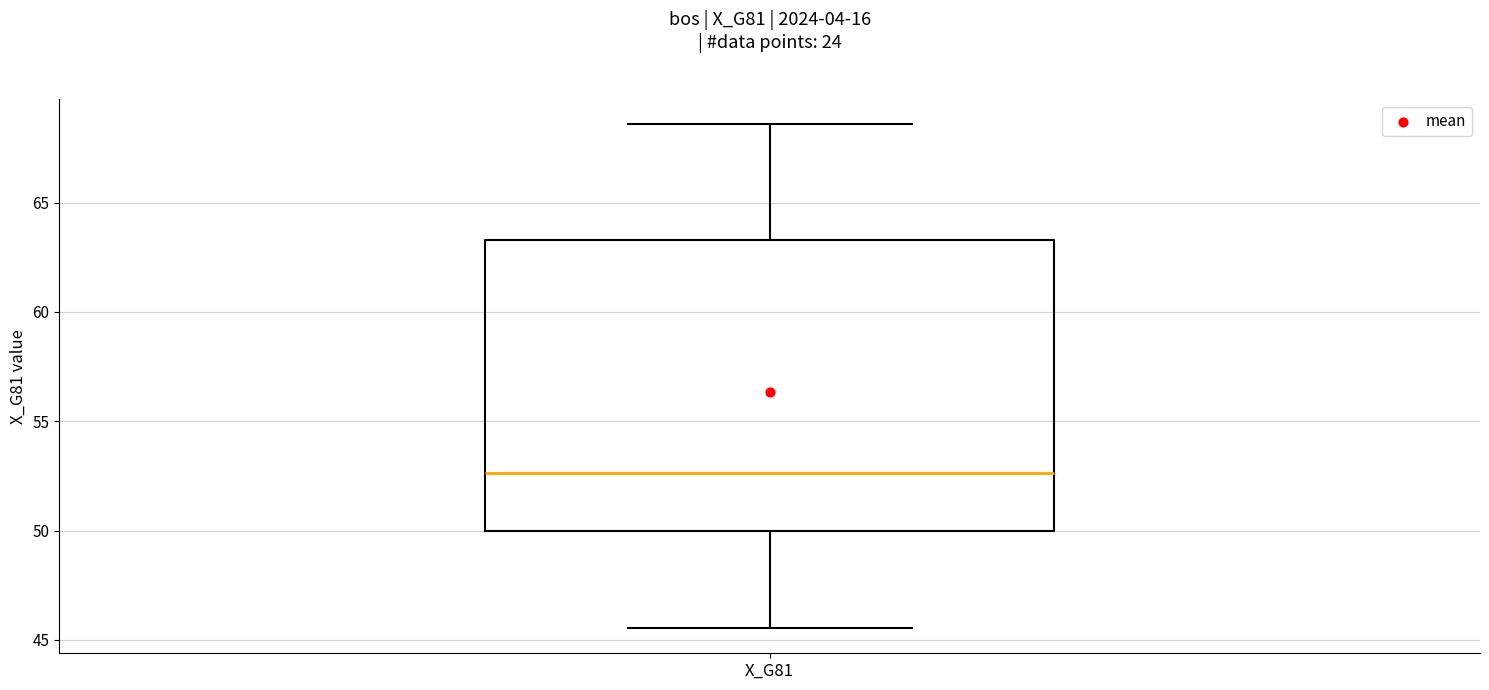

Where does the median line of the box for X_G81 sit on the y-axis? The values are not printed on the chart, so give them approximately, as read against the axis.

52.5